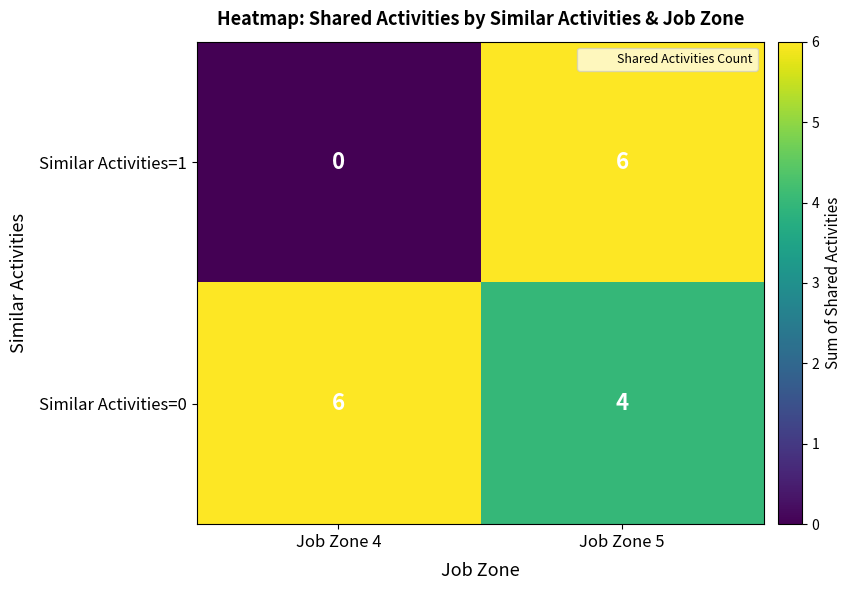

Is it true that Similar Activities=0 equals 6 at Job Zone 4?

True